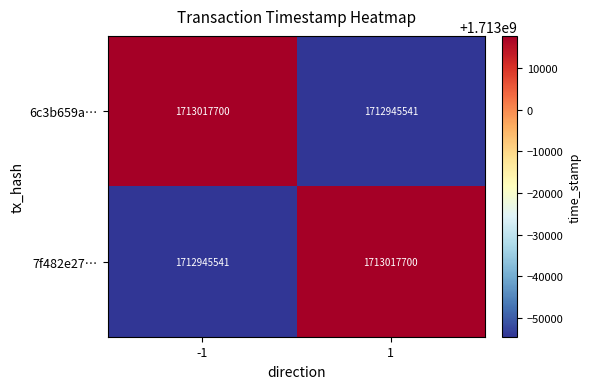

Is the value of 7f482e27… at -1 greater than the value of 6c3b659a… at -1?

No